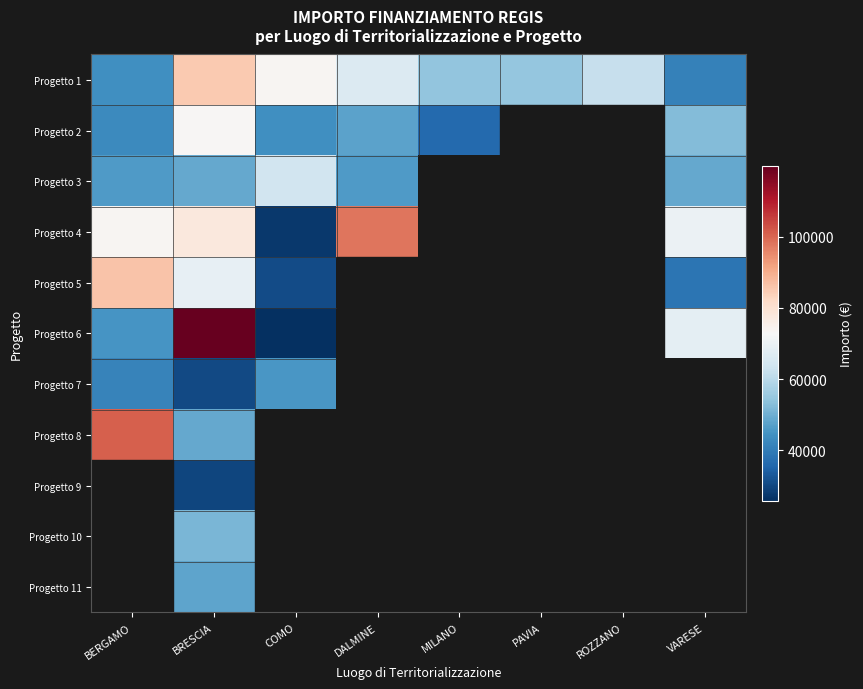

At which category is the sum across all series the highest?

BRESCIA